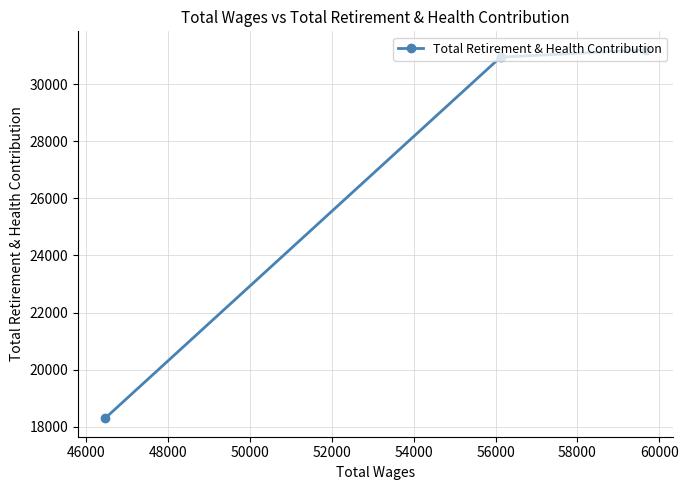

Reading left to right, list all the values displayed in this chart.

18300	30939	31199